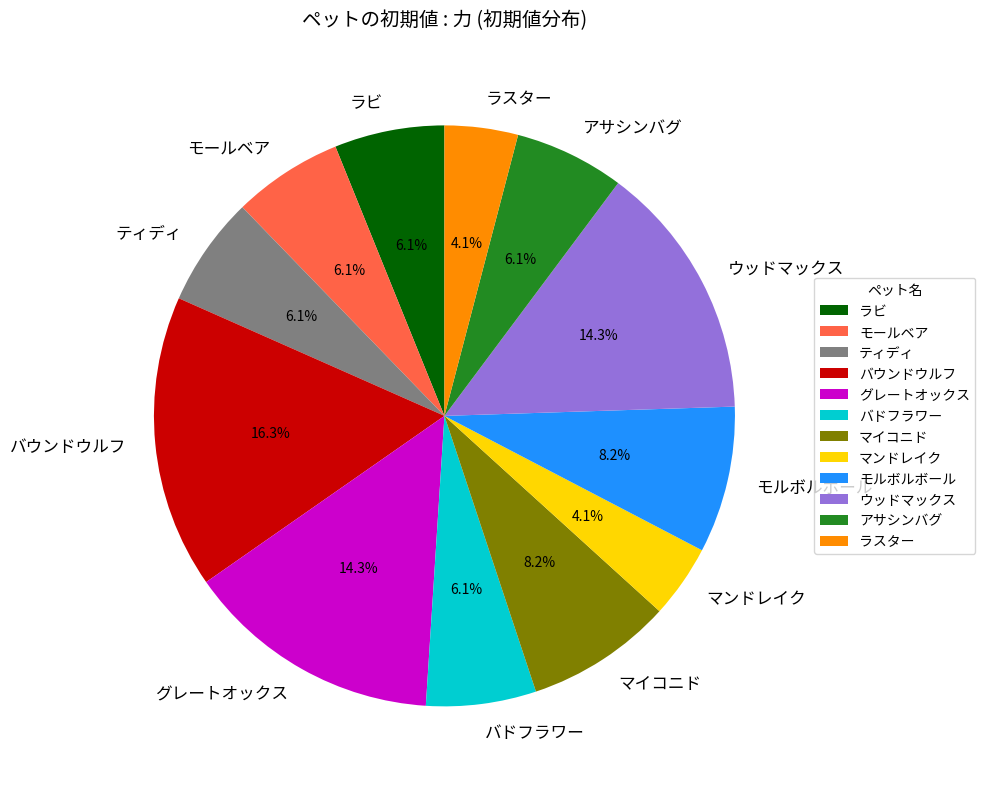

What is the total percentage of モルボルボール and ラビ?

14.3%